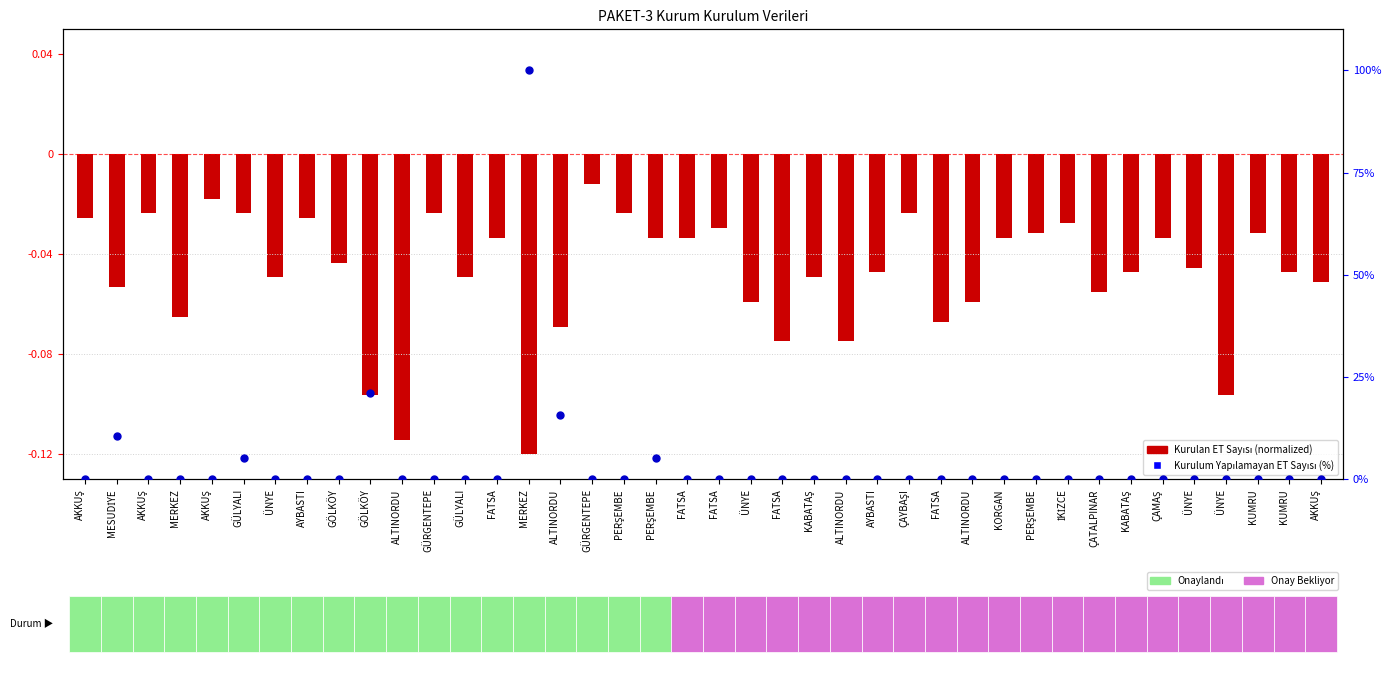

Which series contains the highest Y value?

Kurulum Yapılamayan ET Sayısı